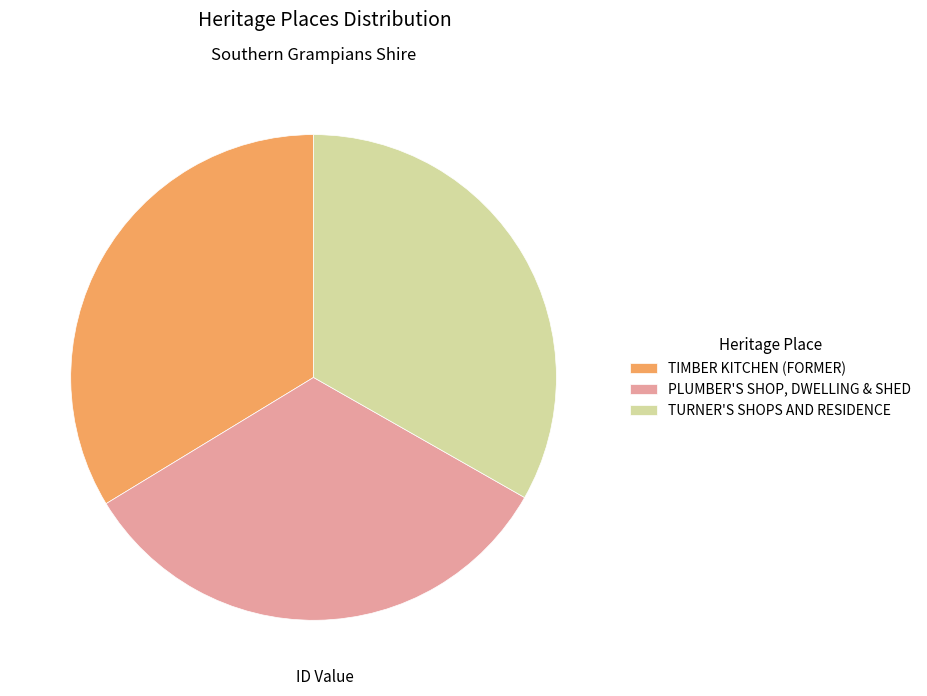

Is it true that PLUMBER'S SHOP, DWELLING & SHED is 43% of the pie?

False